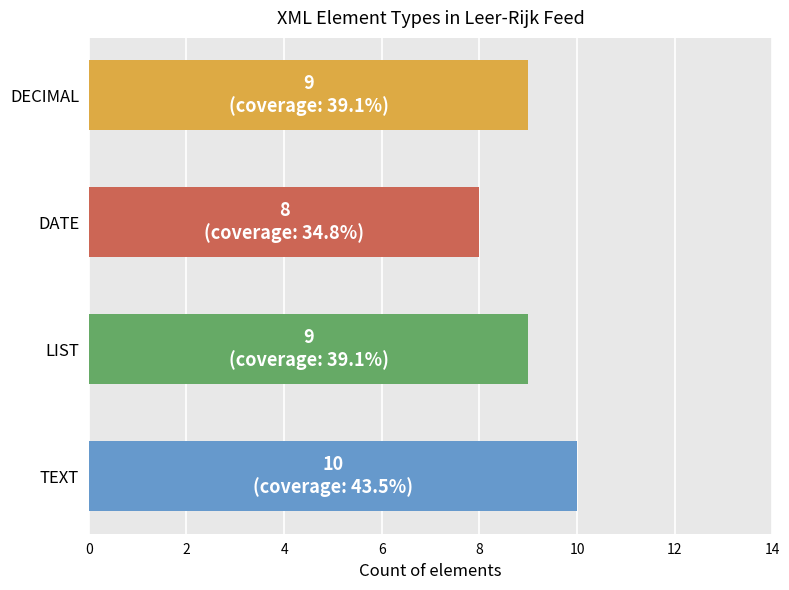

Approximately how many times larger is the value at DECIMAL compared to DATE?

1.1